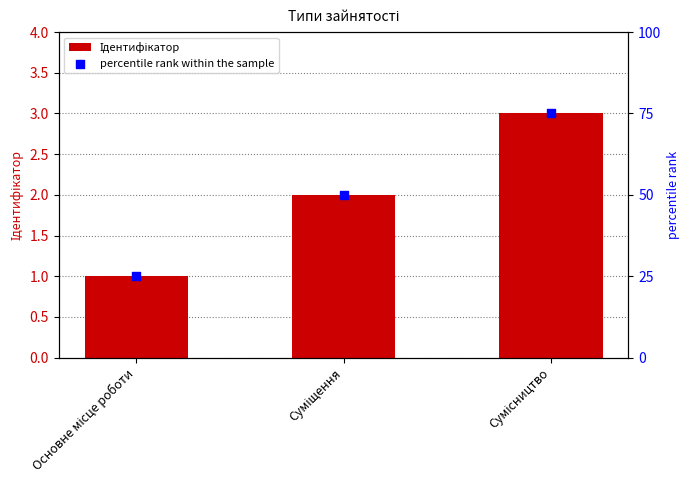

At which category is the sum across all series the highest?

Сумісництво